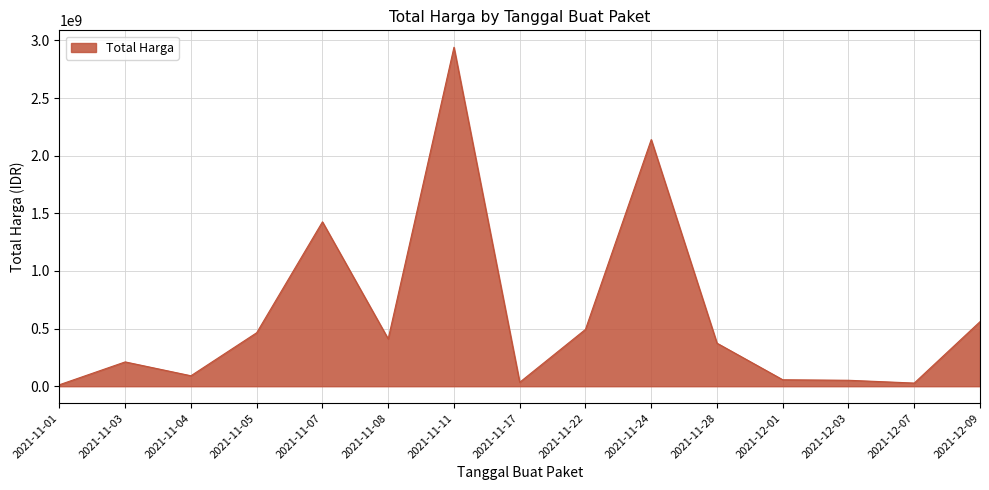

Approximately how many times larger is the value at 2021-11-05 compared to 2021-12-01?

8.3